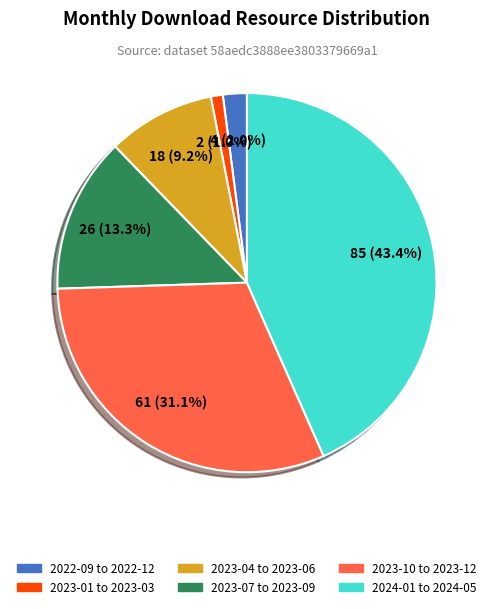

Count the number of slices in the pie.

6